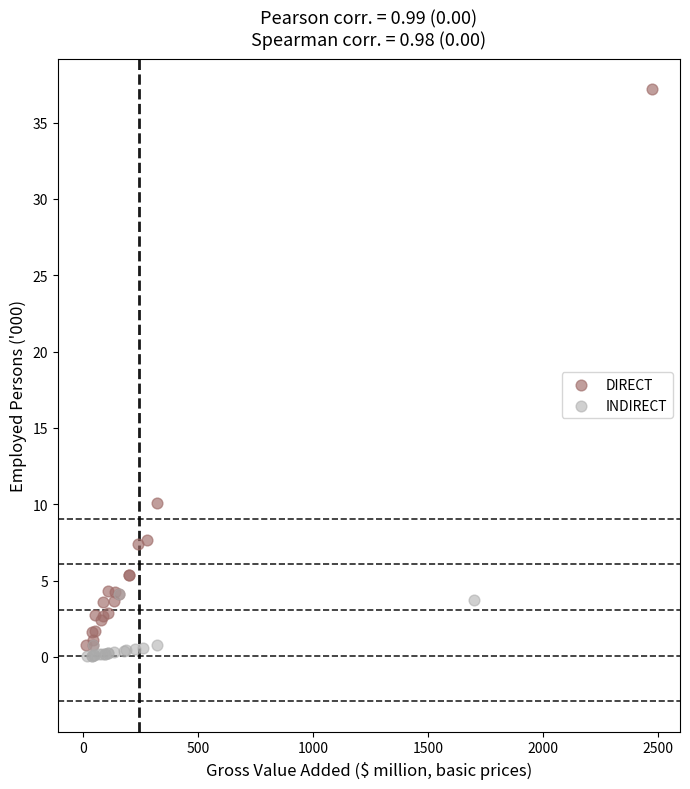

Which series contains the highest Y value?

DIRECT